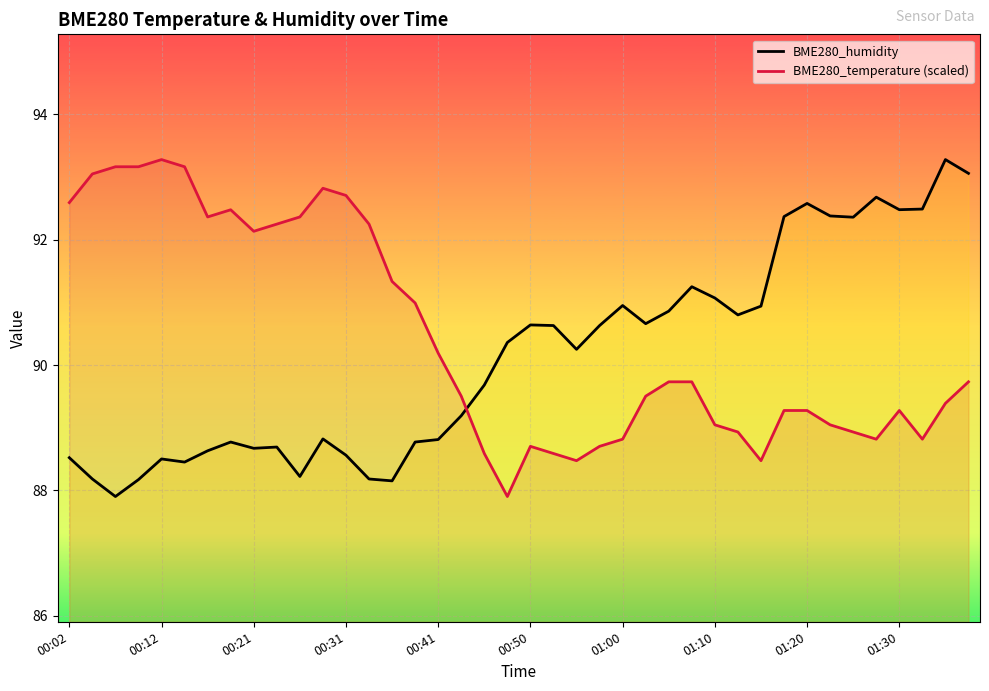

At 30, list the series in order from largest to smallest.

BME280_humidity, BME280_temperature (scaled)